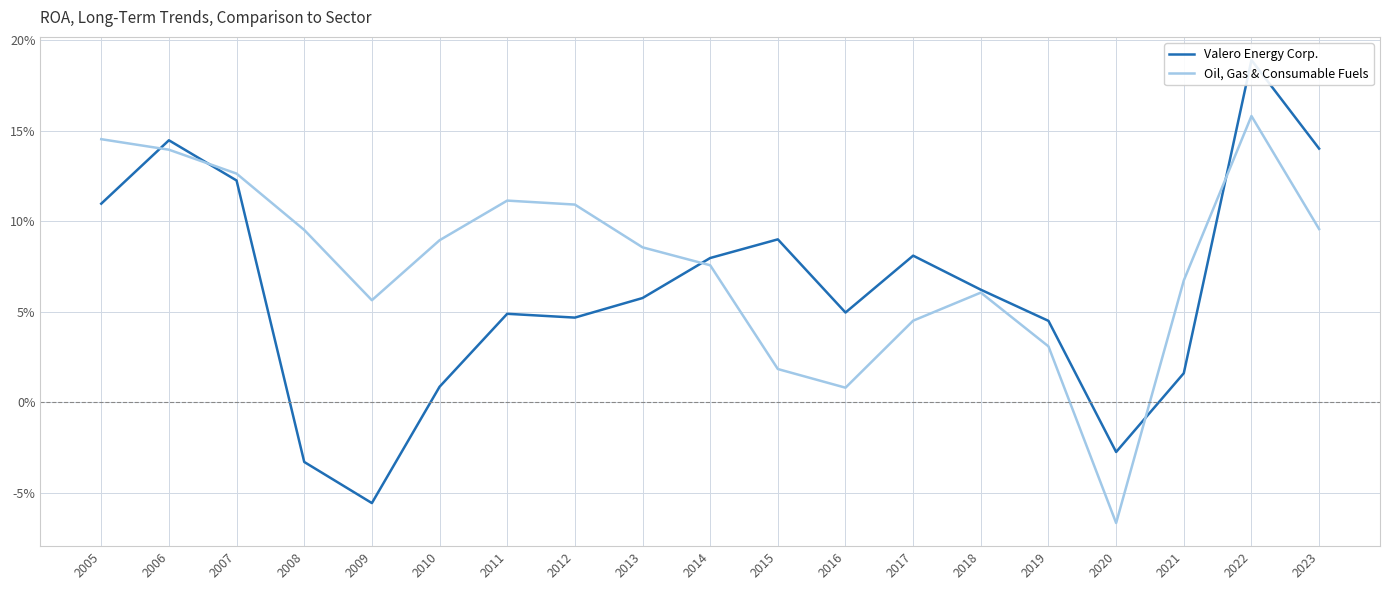

Rank the categories by Valero Energy Corp. value from lowest to highest.

2009, 2008, 2020, 2010, 2021, 2019, 2012, 2011, 2016, 2013, 2018, 2014, 2017, 2015, 2005, 2007, 2023, 2006, 2022